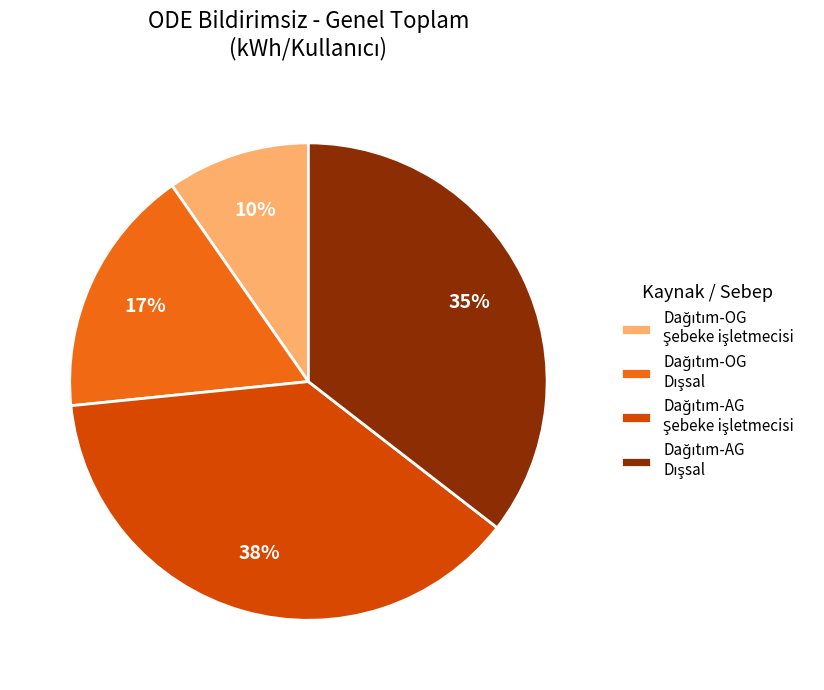

To the nearest percent, what is the difference between the largest and smallest slice percentages?

28%